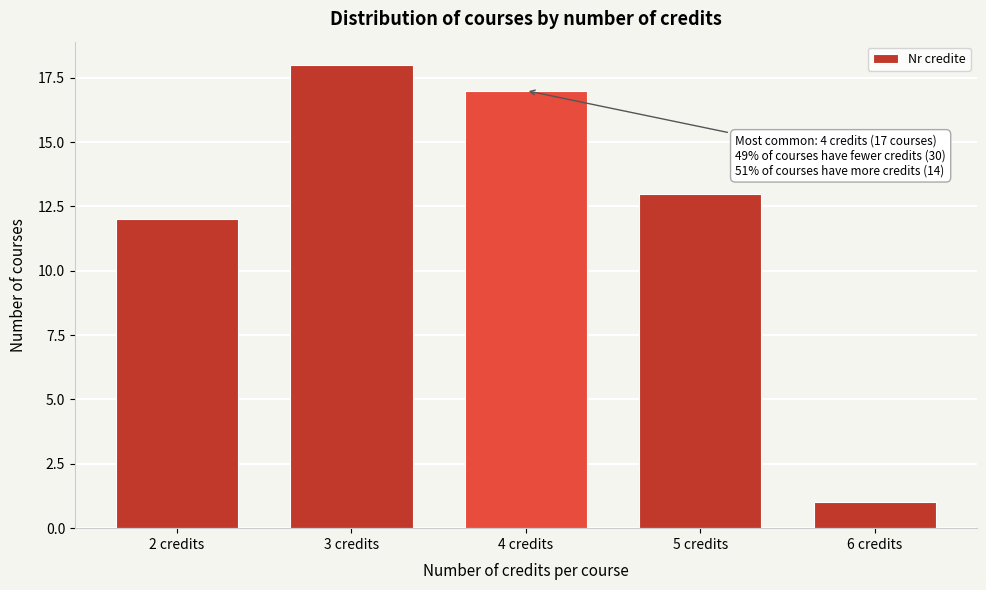

Reading left to right, what are all the values shown in this chart?

2 credits=12	3 credits=18	4 credits=17	5 credits=13	6 credits=1